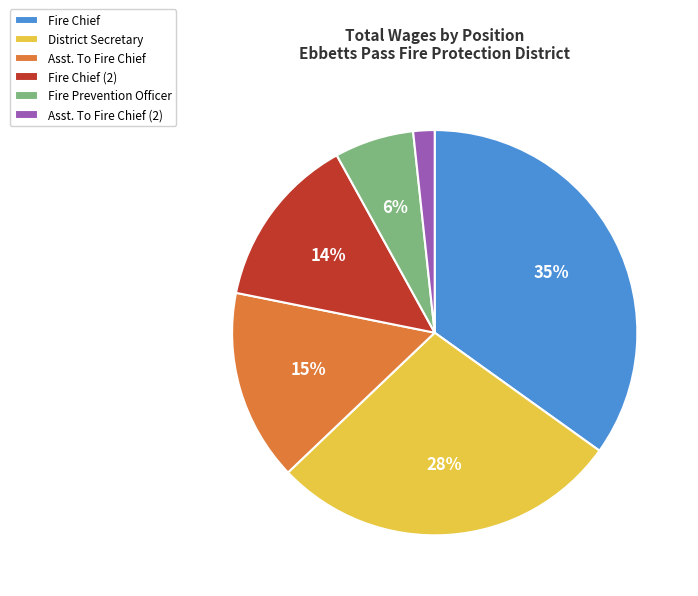

Which slice is the largest?

Fire Chief